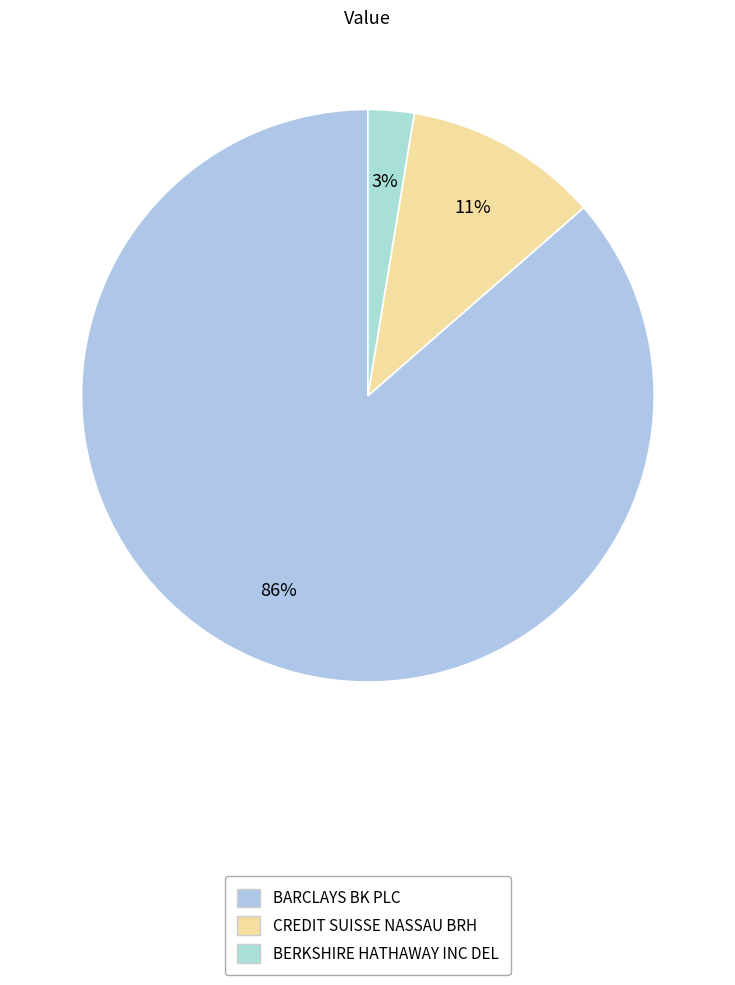

What percentage do BARCLAYS BK PLC and BERKSHIRE HATHAWAY INC DEL together represent?

89.0%